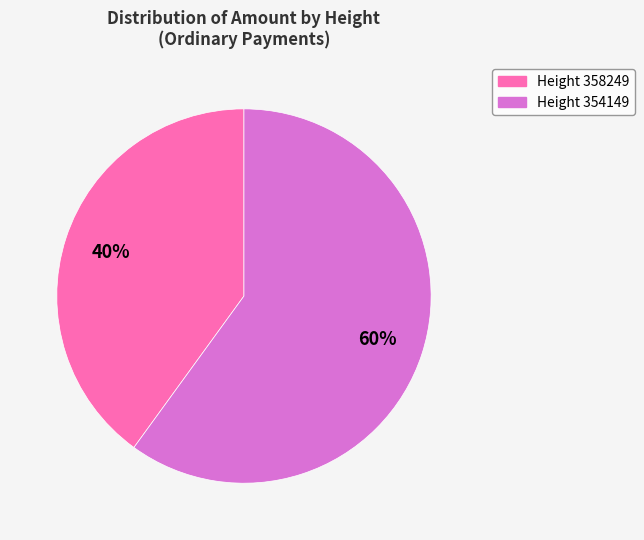

Count the number of slices in the pie.

2